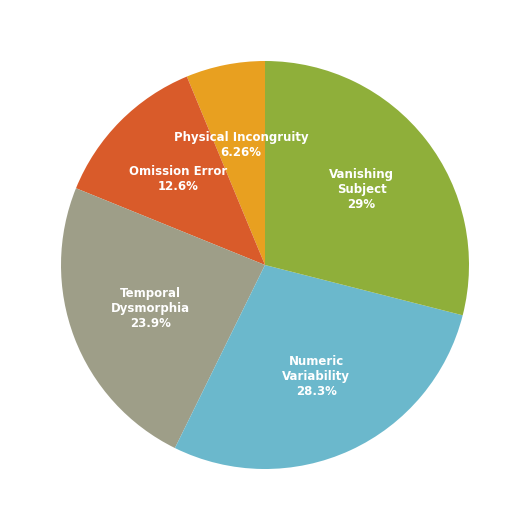

Is there a majority slice in this chart?

No